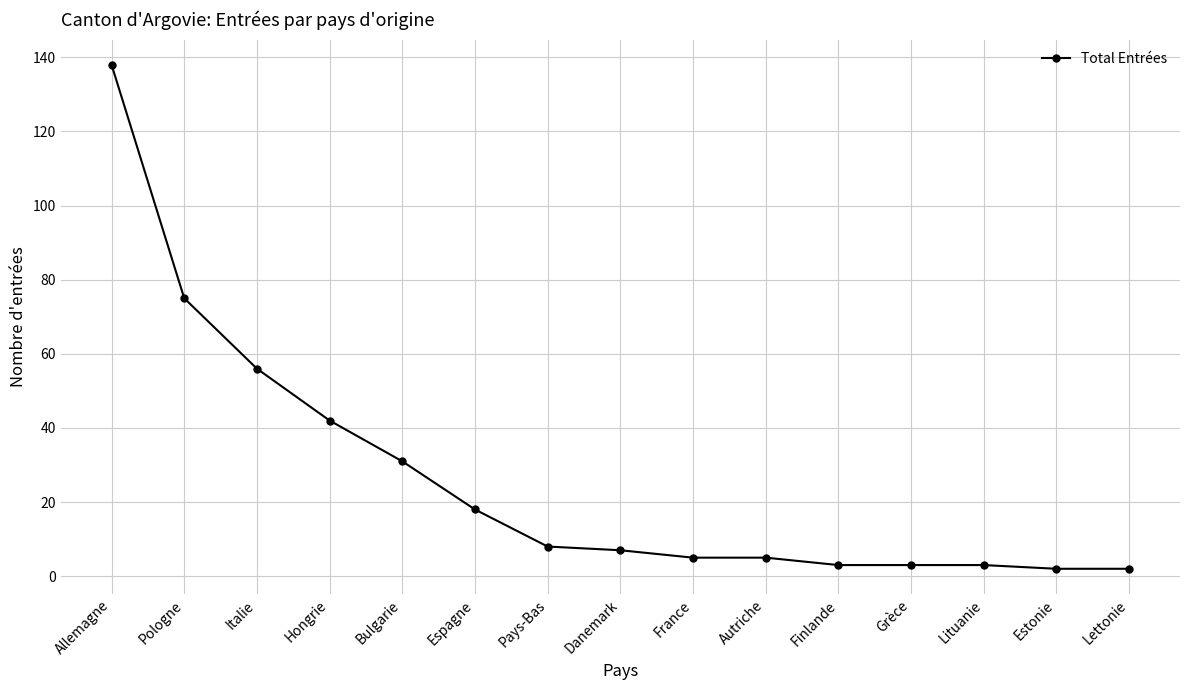

What is the change in value from Pays-Bas to Finlande?

-5